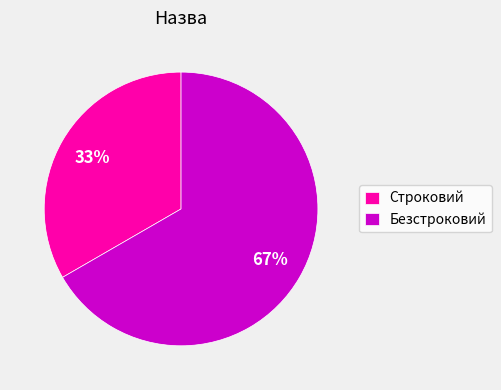

True or false: Безстроковий accounts for 67% of the total.

True